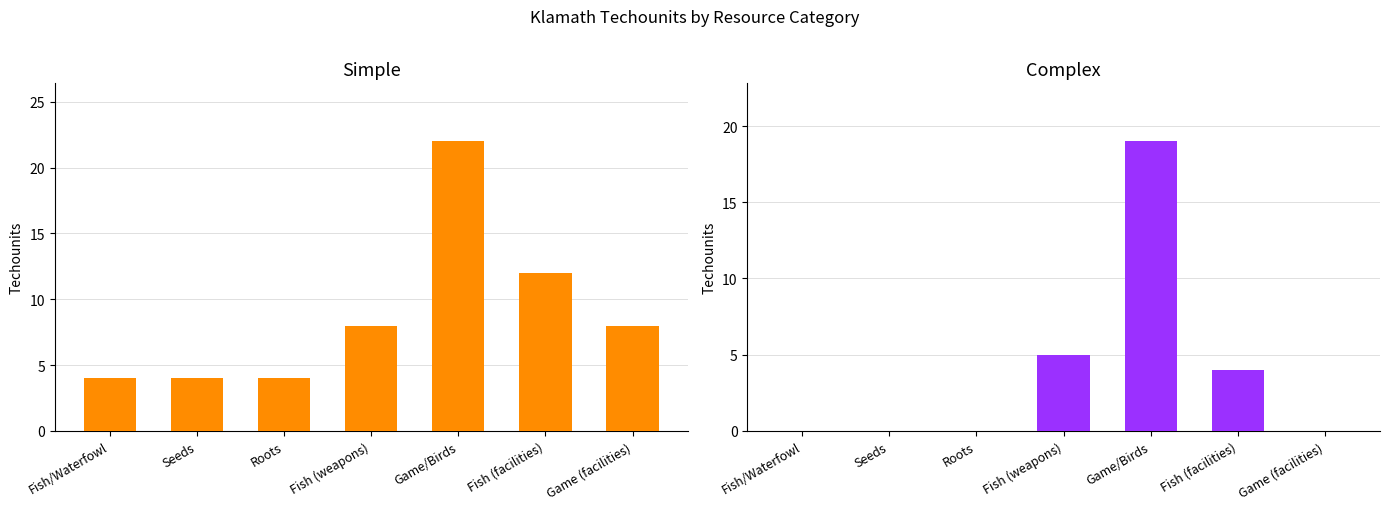

What are all the series names shown in the legend?

Simple, Complex